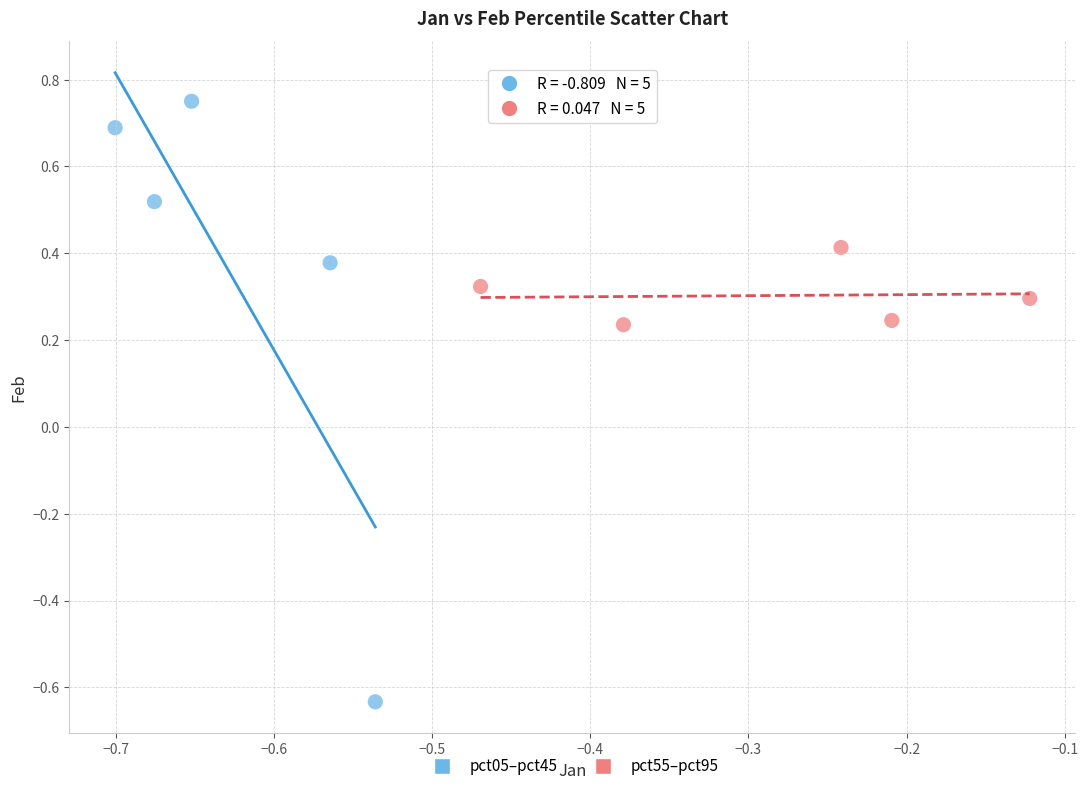

Which series reaches the minimum Y coordinate?

pct05–pct45